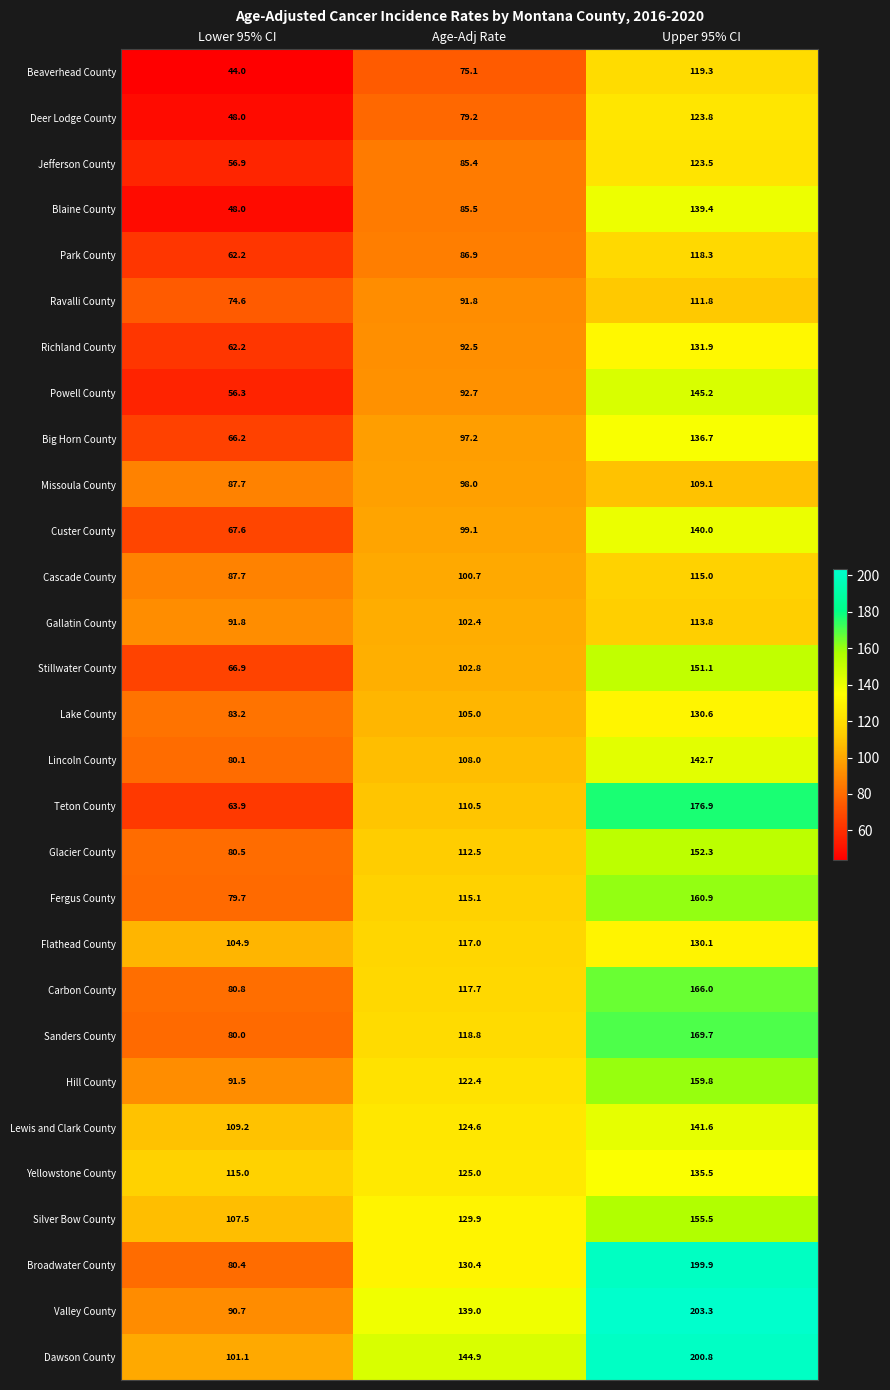

List the series in order of their peak value, highest first.

Valley County, Dawson County, Broadwater County, Teton County, Sanders County, Carbon County, Fergus County, Hill County, Silver Bow County, Glacier County, Stillwater County, Powell County, Lincoln County, Lewis and Clark County, Custer County, Blaine County, Big Horn County, Yellowstone County, Richland County, Lake County, Flathead County, Deer Lodge County, Jefferson County, Beaverhead County, Park County, Cascade County, Gallatin County, Ravalli County, Missoula County